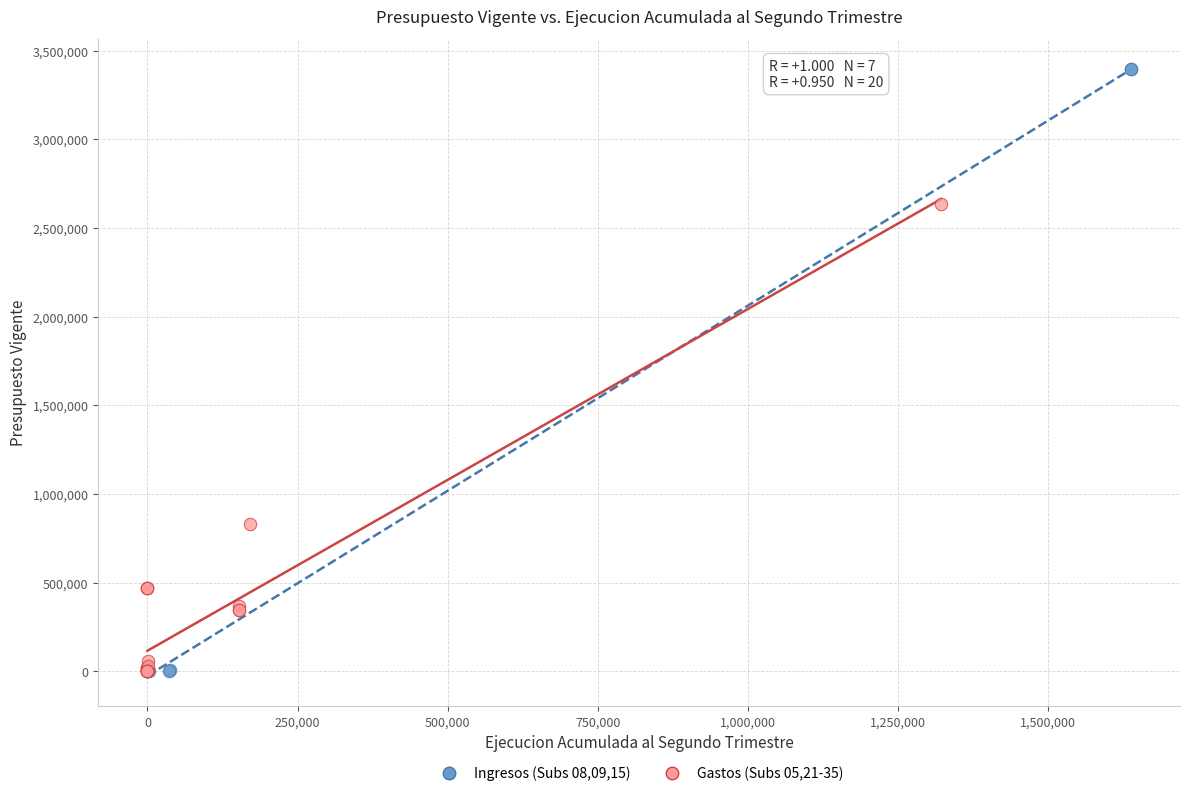

Which series contains the highest Y value?

Ingresos (Subs 08,09,15)